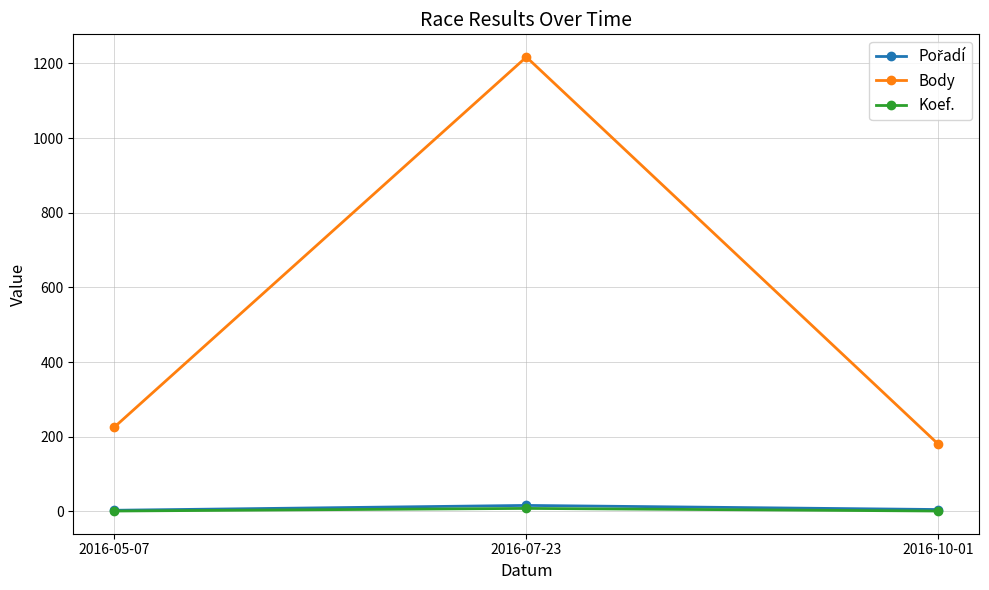

At which label is Body closest to 698?

2016-05-07